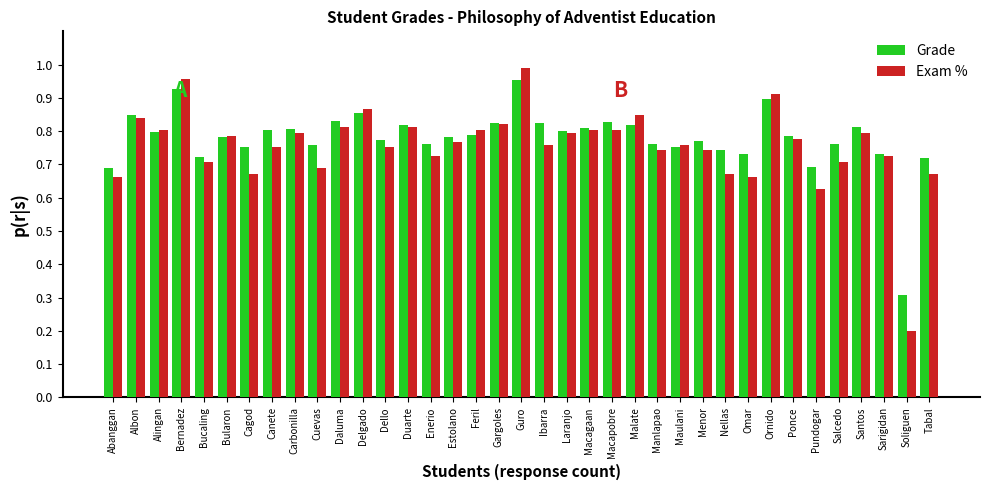

Does the chart contain stacked bars?

No